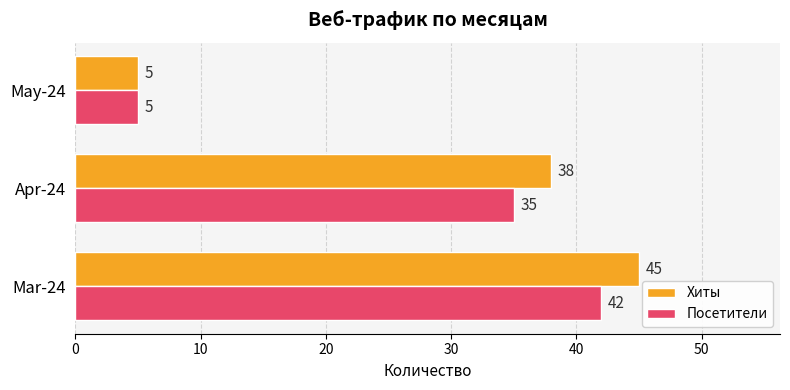

Which category has the highest value in the Хиты series?

Mar-24